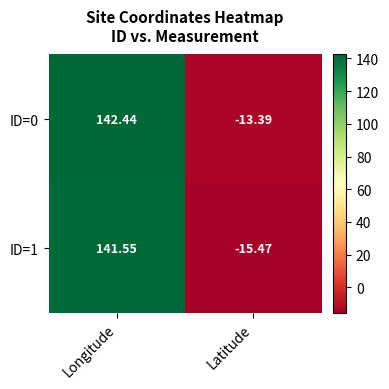

Which category has the lowest value in the ID=1 series?

Latitude